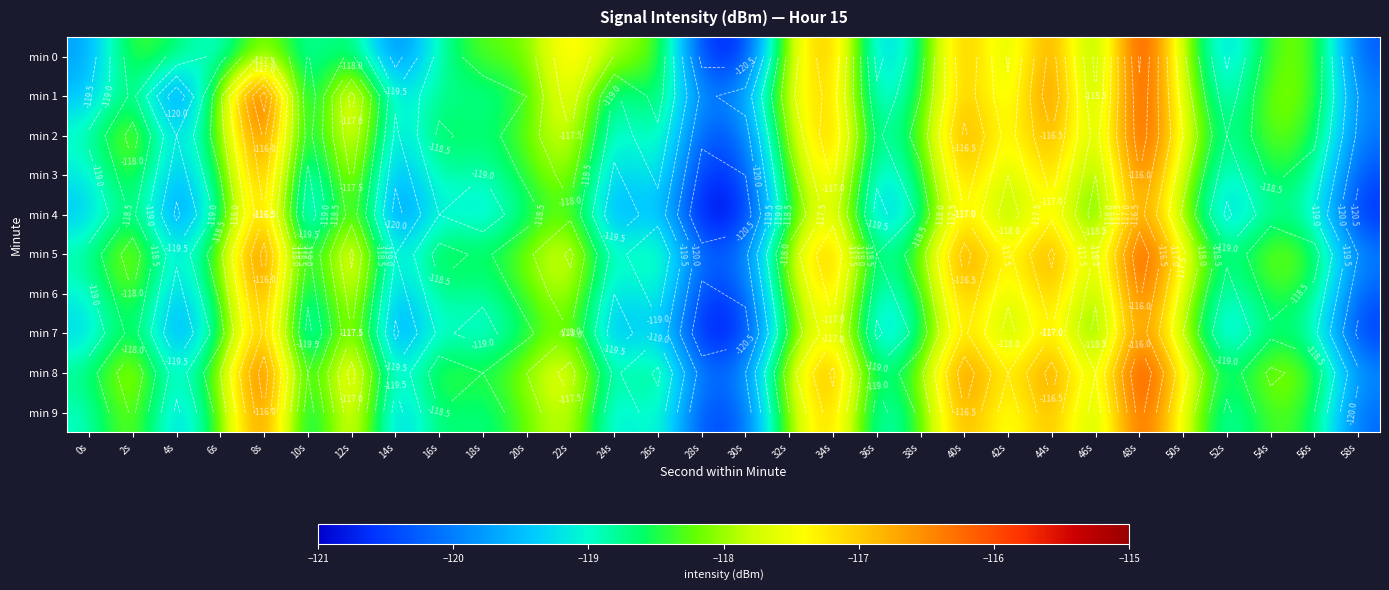

Rank the categories by min 0 value from lowest to highest.

30s, 28s, 58s, 14s, 0s, 36s, 52s, 6s, 10s, 16s, 38s, 46s, 4s, 12s, 20s, 54s, 18s, 2s, 56s, 26s, 42s, 24s, 50s, 8s, 32s, 22s, 40s, 34s, 44s, 48s